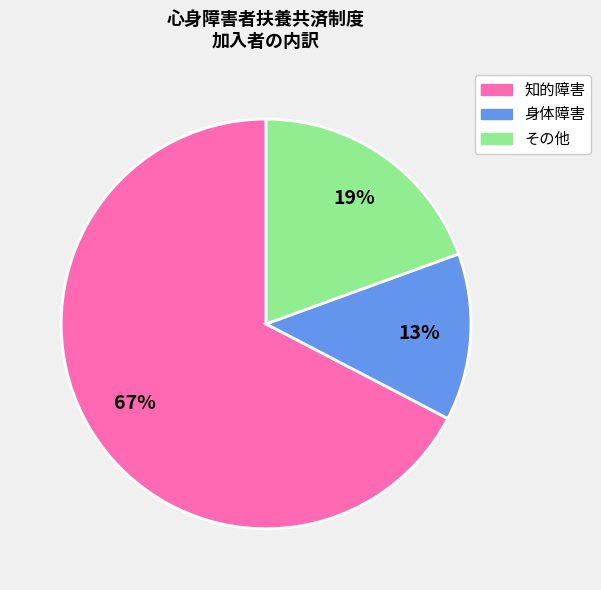

Which has a higher value, 知的障害 or 身体障害?

知的障害